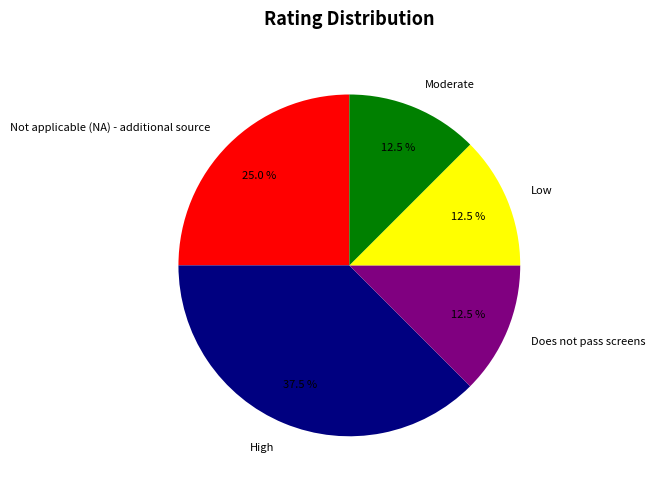

Which category has the biggest portion of the pie?

High